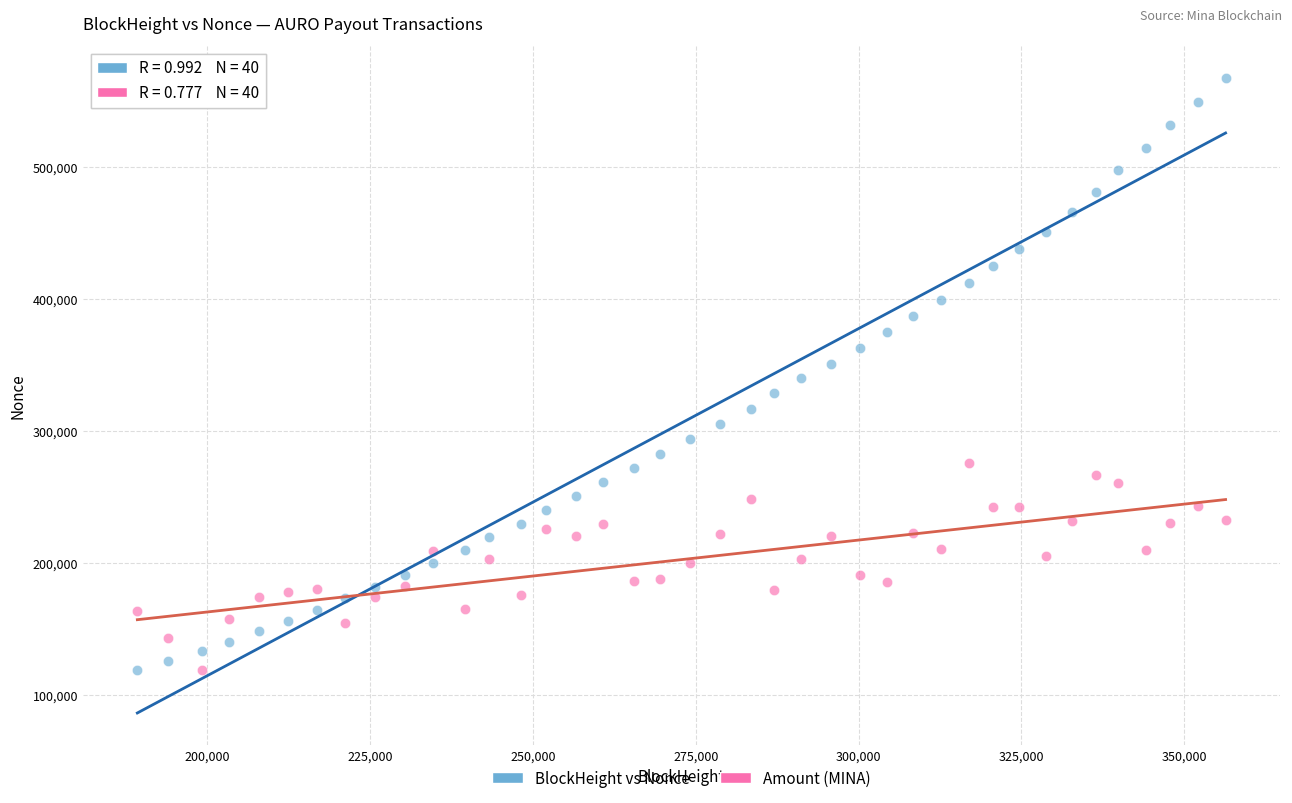

Which series contains the highest Y value?

BlockHeight vs Nonce